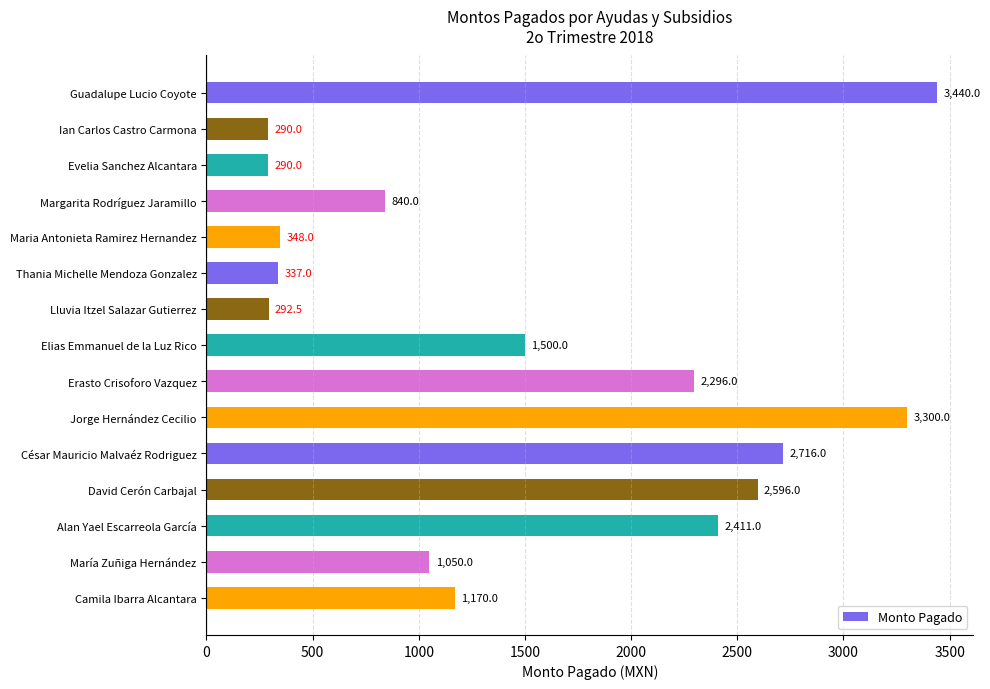

Reading top to bottom, transcribe all the data shown in this chart.

3440.0	290.0	290.0	840.0	348.0	337.0	292.5	1500.0	2296.0	3300.0	2716.0	2596.0	2411.0	1050.0	1170.0